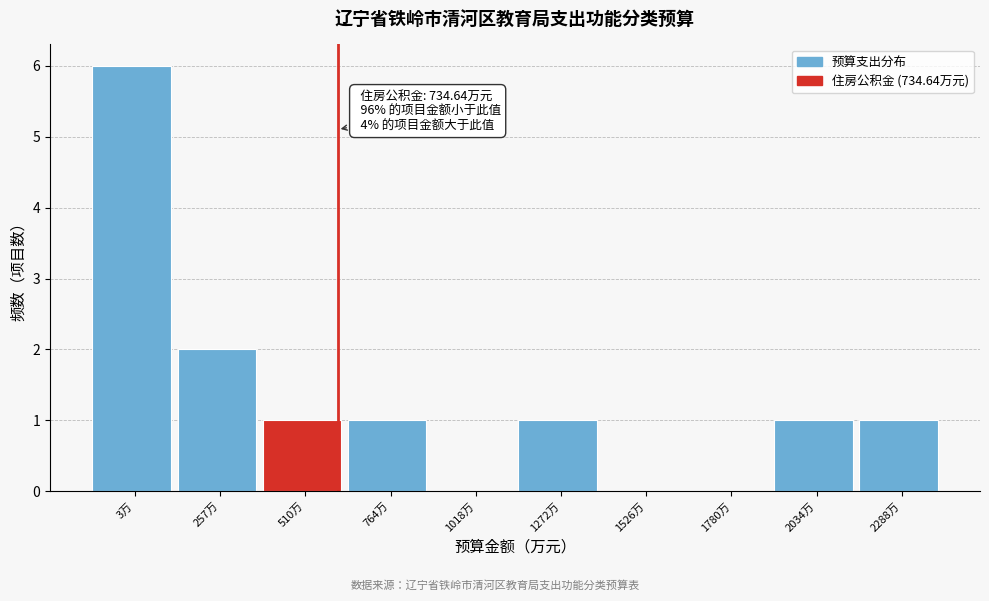

Reading right to left, extract all data points from this chart.

2288万=1	2034万=1	1780万=0	1526万=0	1272万=1	1018万=0	764万=1	510万=1	257万=2	3万=6